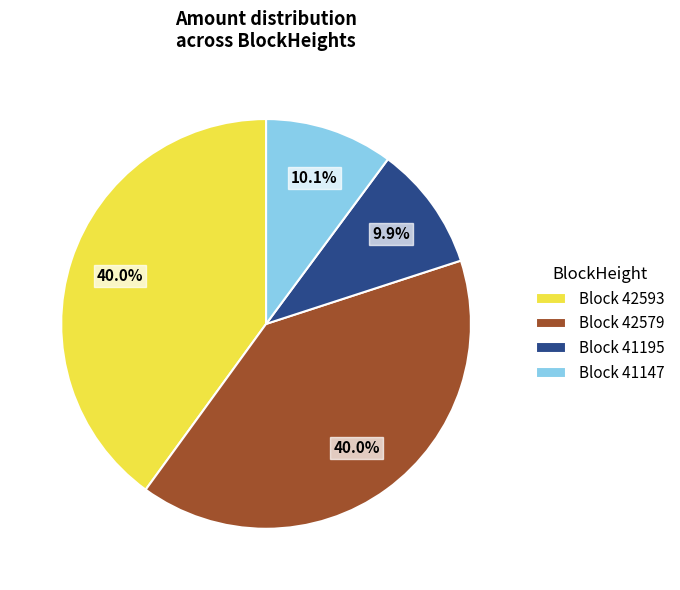

Combined, do Block 42579 and Block 42593 account for over 50%?

Yes